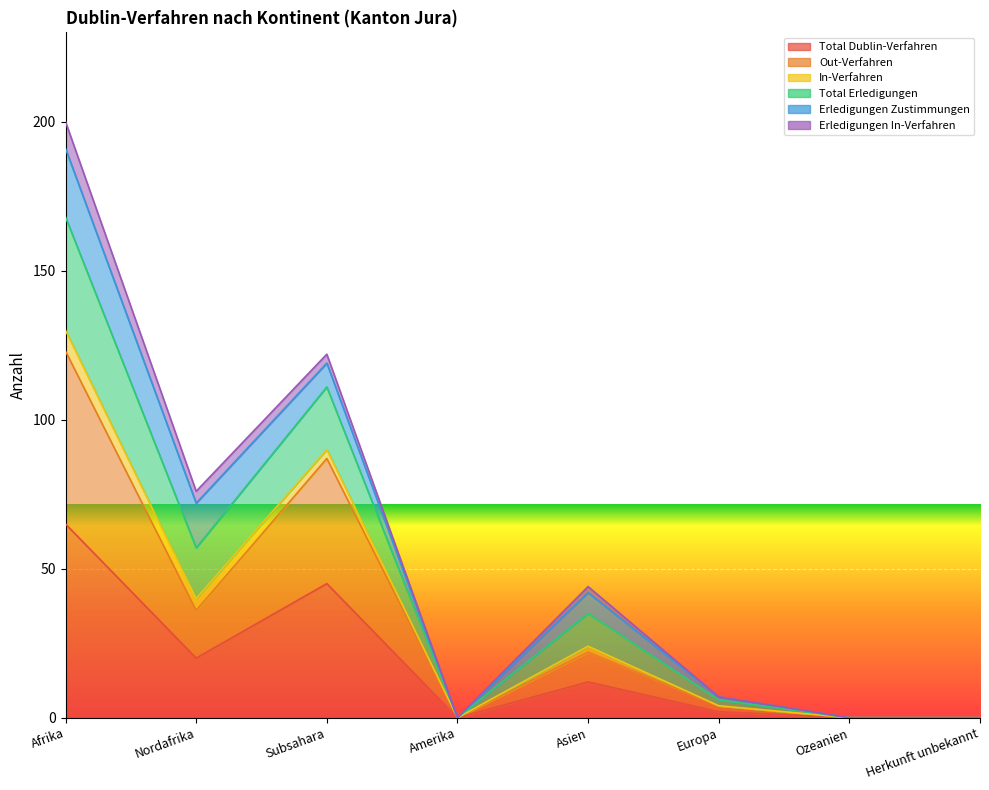

Between Herkunft unbekannt and Amerika, which is larger?

Herkunft unbekannt